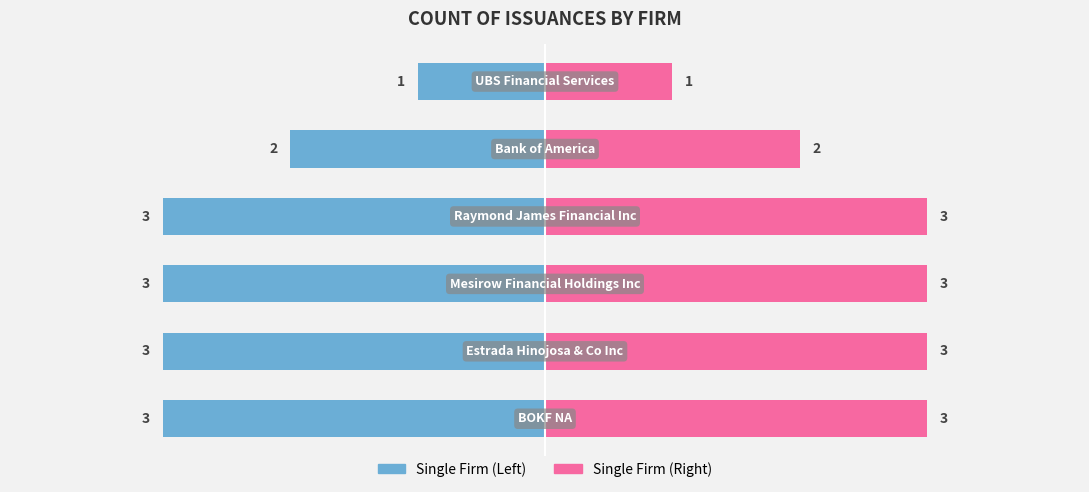

What is the minimum value shown in the chart?

1